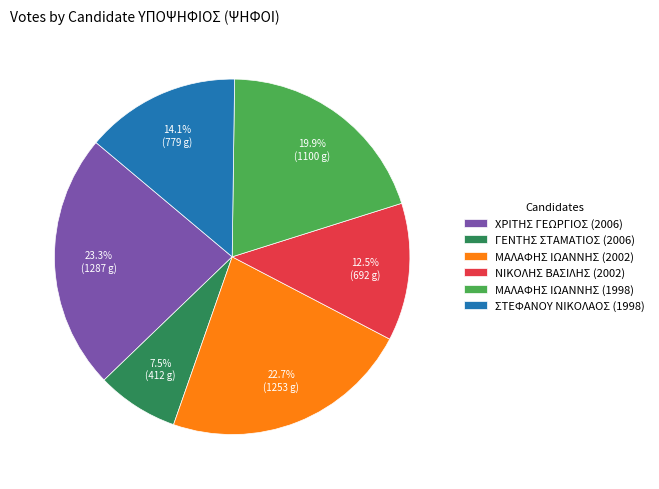

To the nearest percent, what is the difference between the ΧΡΙΤΗΣ ΓΕΩΡΓΙΟΣ (2006) and ΝΙΚΟΛΗΣ ΒΑΣΙΛΗΣ (2002) slice percentages?

11%